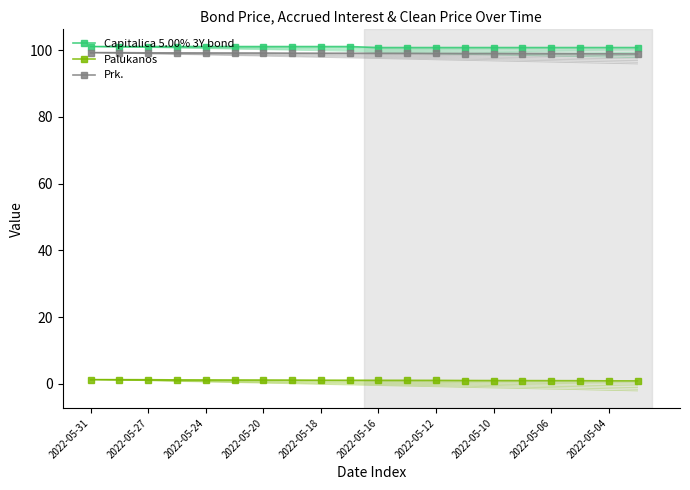

True or false: Capitalica 5.00% 3Y bond and Palukanos intersect in this chart.

False